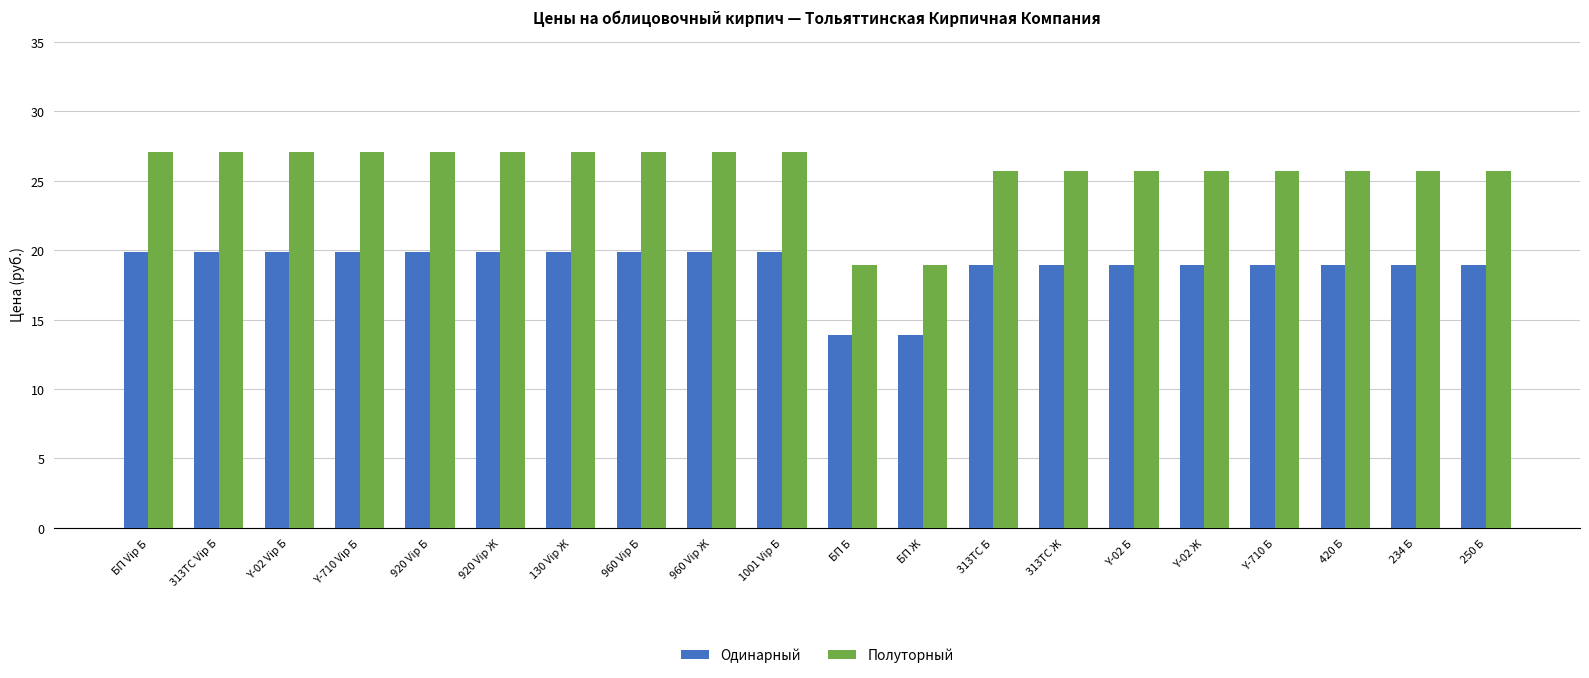

How many bars are there in total?

40